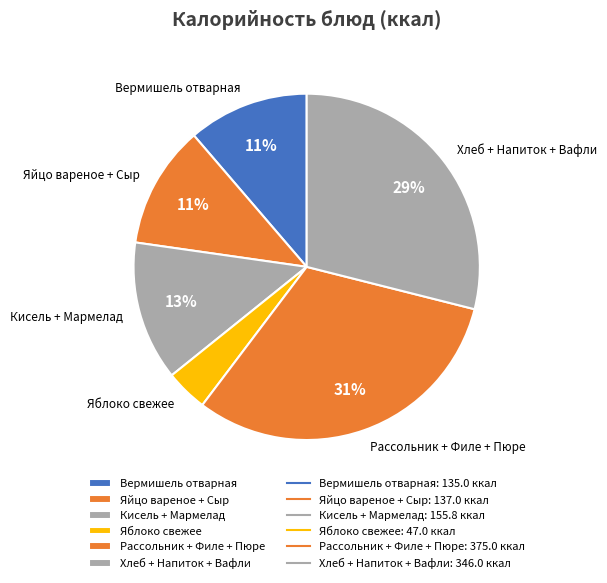

Combined, do Вермишель отварная and Яблоко свежее account for over 50%?

No